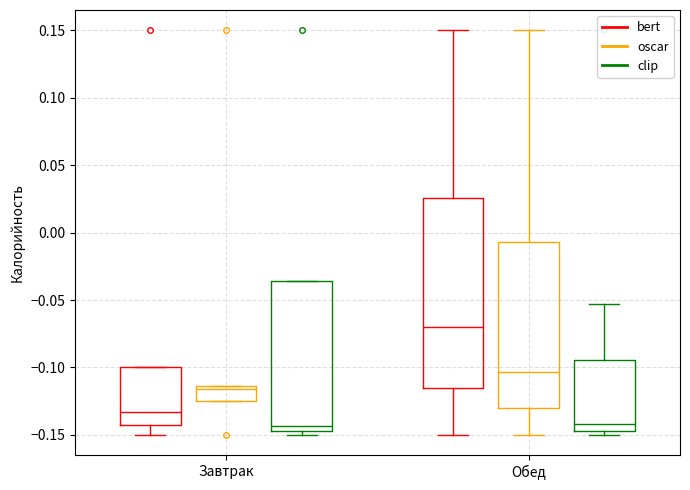

Reading left to right, read every box against the y-axis: the position of its median line, the range the box covers, and the ends of its whiskers. The values are not printed on the chart, so give them approximately, as read against the axis.

Завтрак (bert): median -0.135, box -0.145 to -0.100, whiskers -0.150 to -0.100
Завтрак (oscar): median -0.115 (just below the box's upper edge), box -0.125 to -0.115, whiskers -0.125 to -0.115
Завтрак (clip): median -0.145 (just above the box's lower edge), box -0.145 to -0.035, whiskers -0.150 to -0.035
Обед (bert): median -0.070, box -0.115 to 0.025, whiskers -0.150 to 0.150
Обед (oscar): median -0.105, box -0.130 to -0.005, whiskers -0.150 to 0.150
Обед (clip): median -0.140, box -0.145 to -0.095, whiskers -0.150 to -0.055